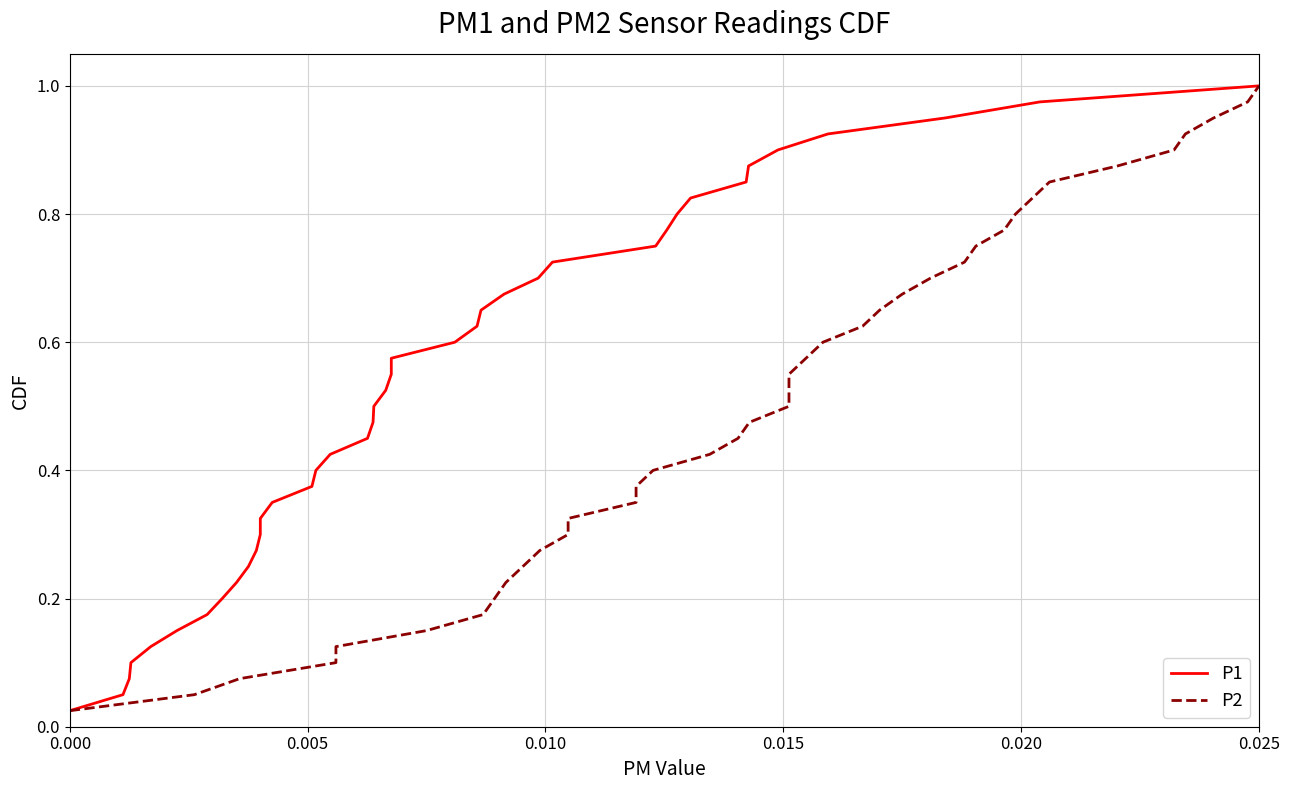

Does the chart display data point markers on the line(s)?

No